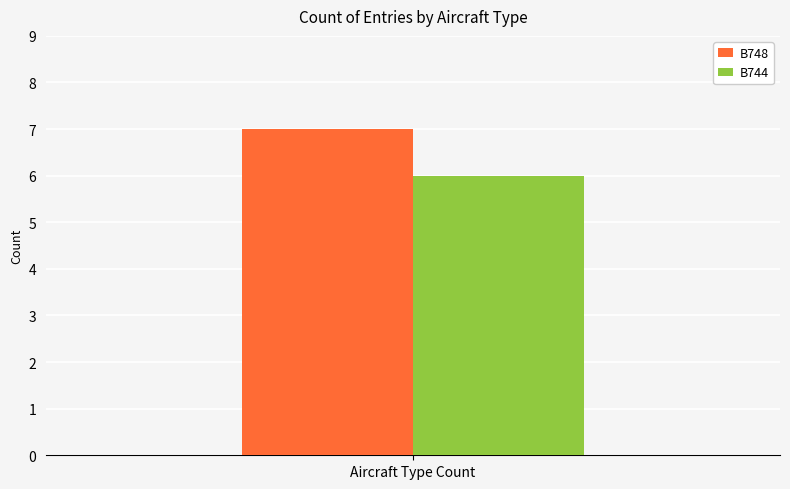

List the series in order of their peak value, highest first.

B748, B744